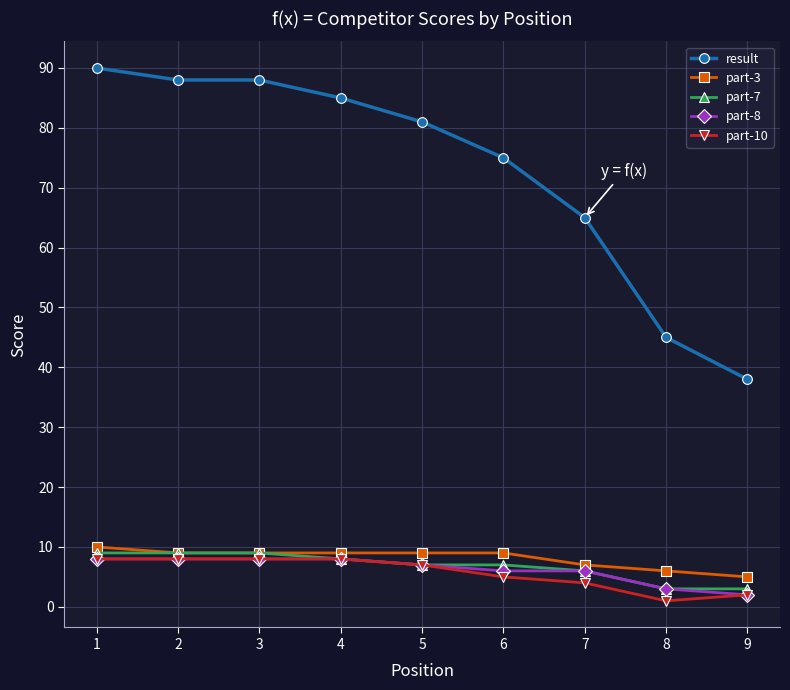

What is the difference between the highest and lowest values at 5?

74